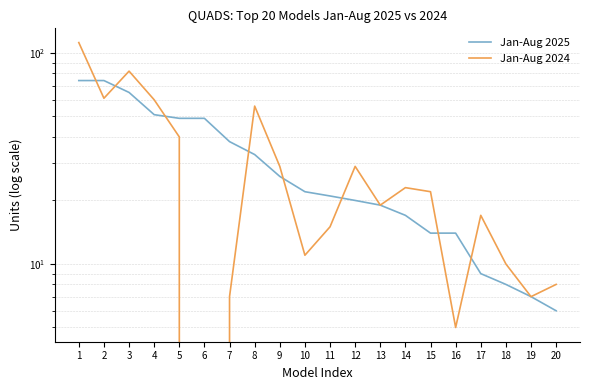

Which series has the largest total across all categories?

Jan-Aug 2025